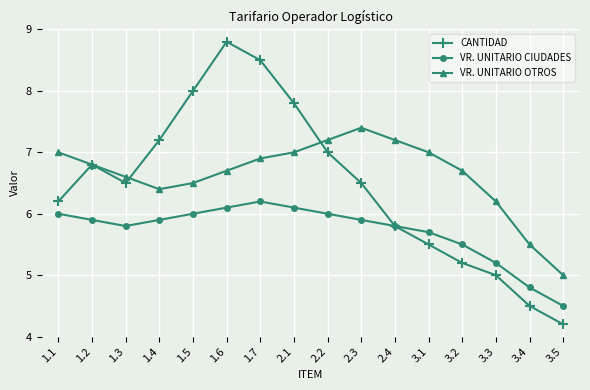

What is the highest value of the VR. UNITARIO OTROS series?

7.4